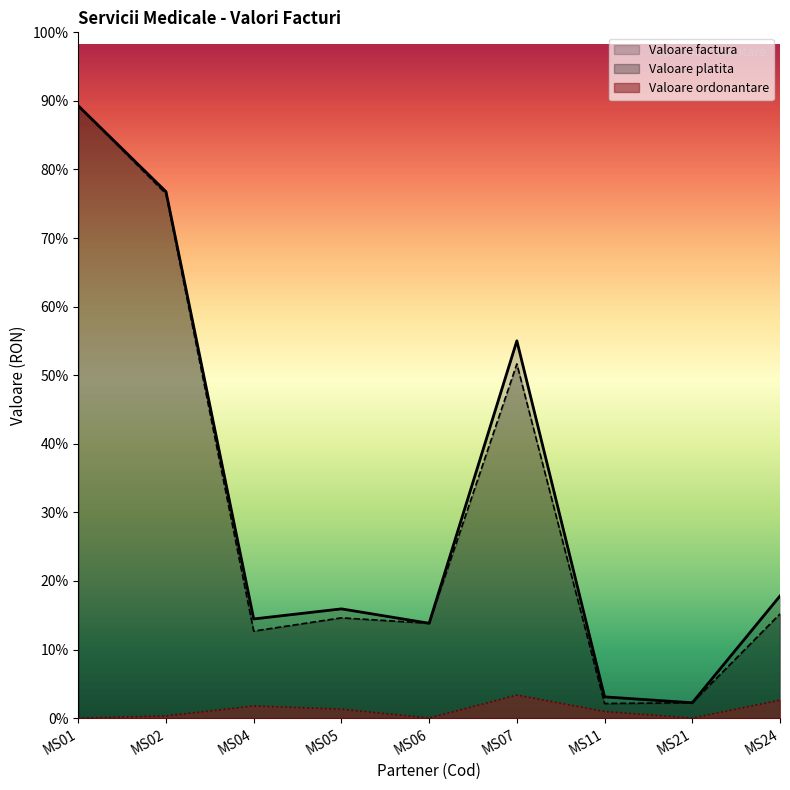

Reading right to left, transcribe all the data shown in this chart.

Valoare factura: MS24=93610	MS21=11748	MS11=16269	MS07=289173	MS06=72688	MS05=83710	MS04=75988	MS02=403502	MS01=469293
Valoare platita: MS24=79842	MS21=11748	MS11=11201	MS07=271482	MS06=72688	MS05=76832	MS04=66689	MS02=401842	MS01=469293
Valoare ordonantare: MS24=13768	MS21=0	MS11=5068	MS07=17691	MS06=0	MS05=6878	MS04=9299	MS02=1660	MS01=0